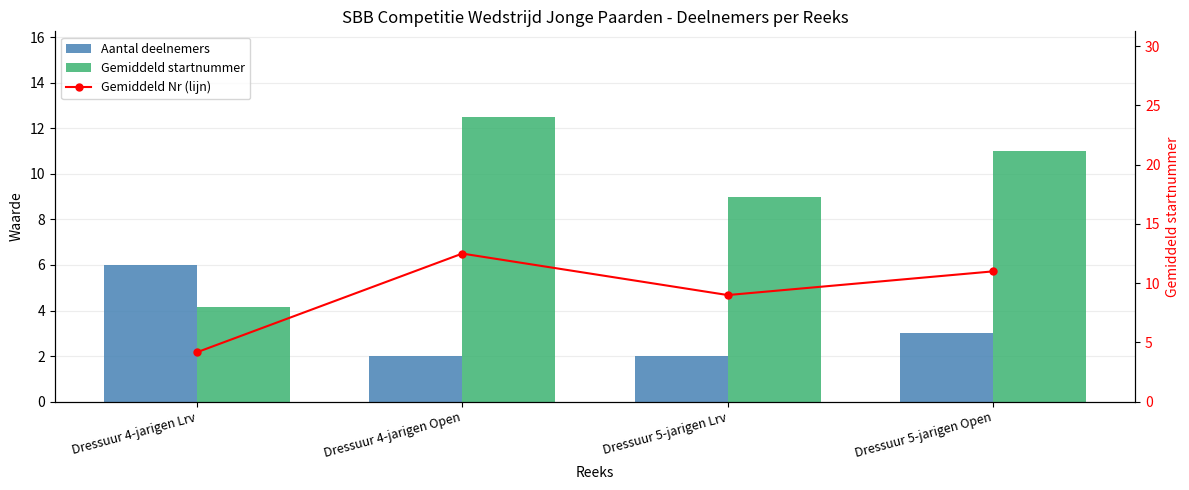

List the series in order of their peak value, highest first.

Gemiddeld startnummer, Gemiddeld Nr (lijn), Aantal deelnemers